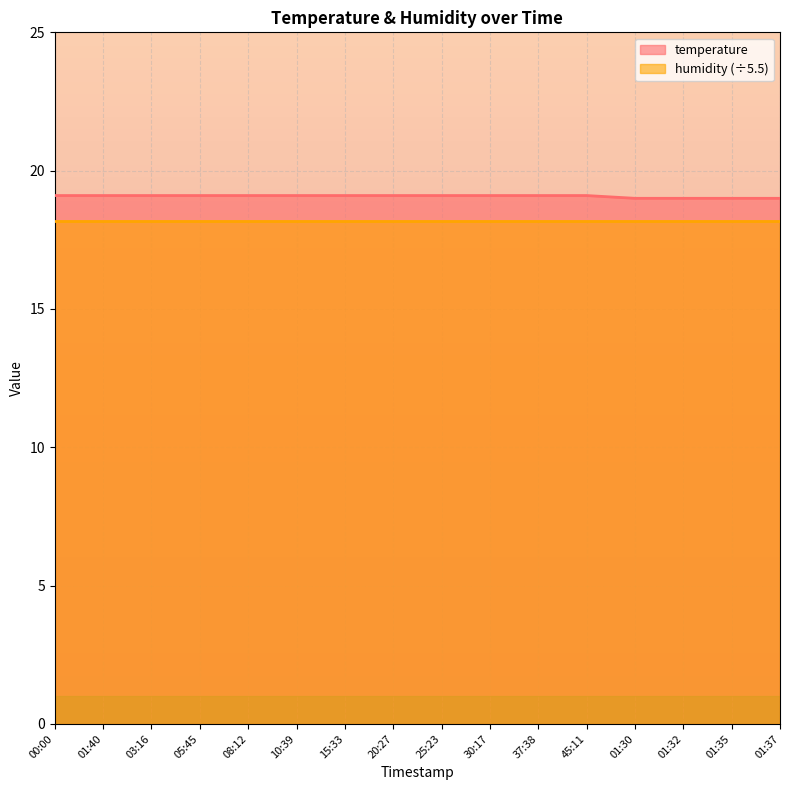

What position from the right is 30:17?

7